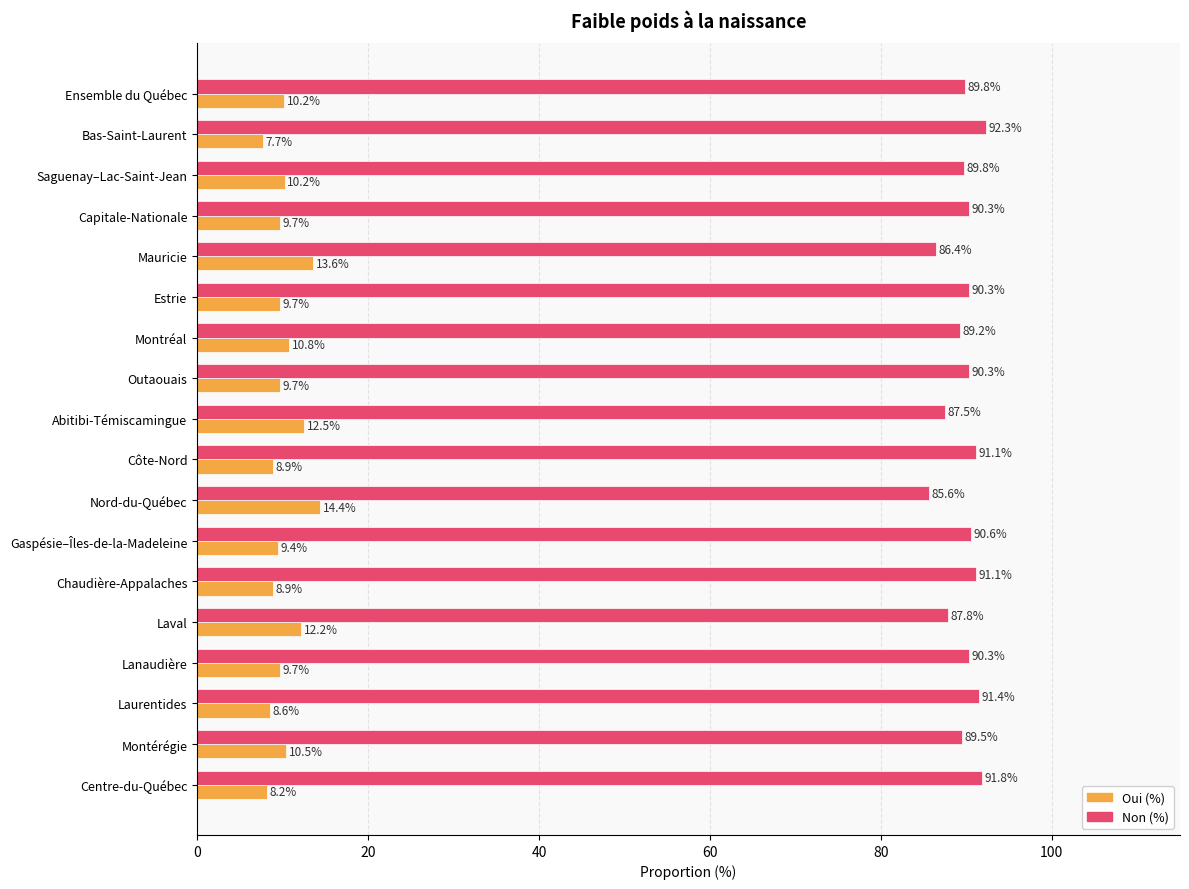

What is the spread (max minus min) of values at Estrie?

80.6